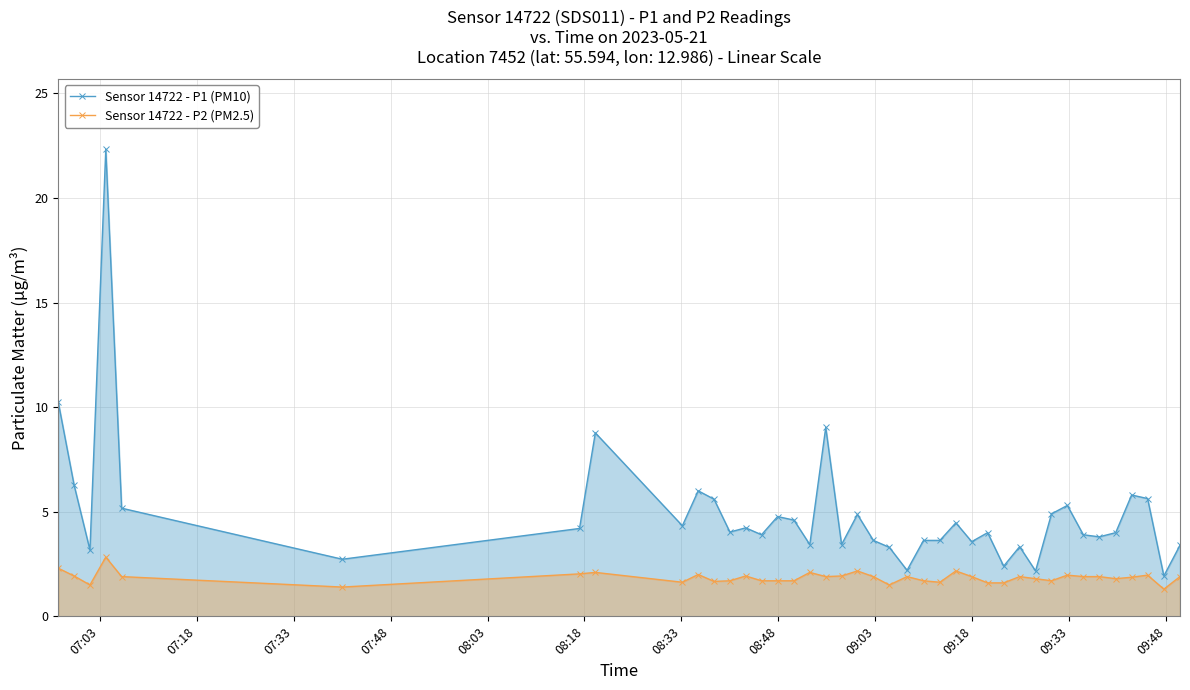

List the series in order of their overall mean, lowest first.

Sensor 14722 - P2 (PM2.5), Sensor 14722 - P1 (PM10)